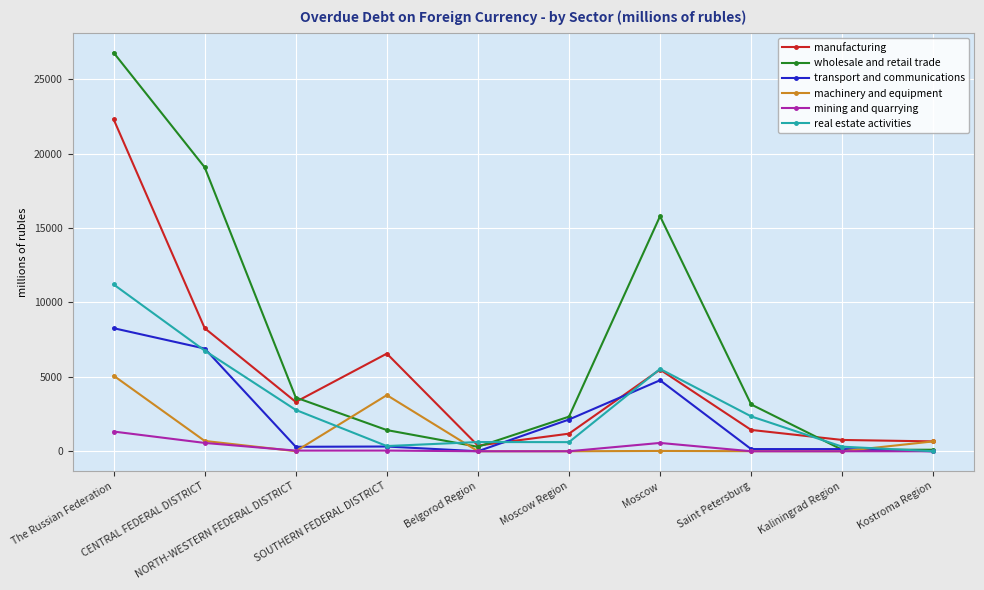

True or false: manufacturing has more than 2 points higher than both neighbors.

False